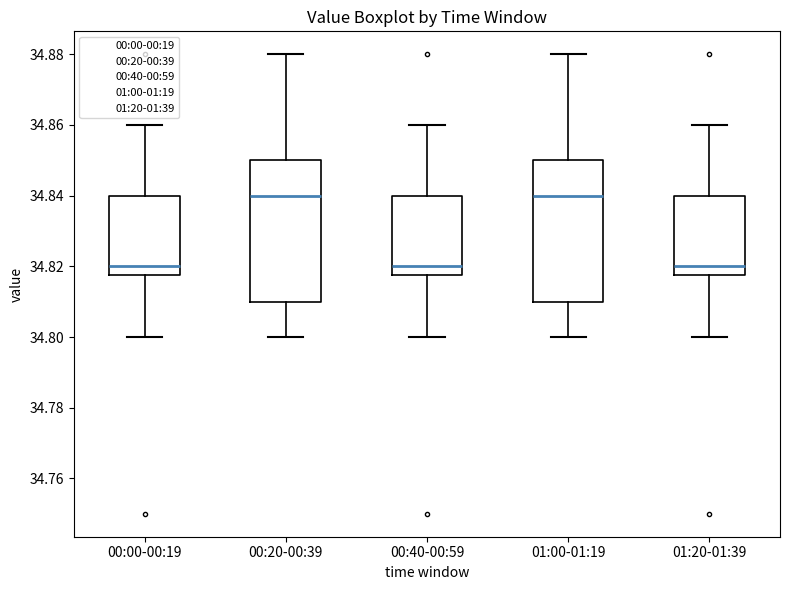

Reading left to right, transcribe this box plot: for each box, give where its median line is, the range the box spans, and where its two whiskers end, as read against the y-axis. The values are not printed on the chart, so give them approximately, as read against the axis.

00:00-00:19: median 34.820, box 34.818 to 34.840, whiskers 34.800 to 34.860
00:20-00:39: median 34.840, box 34.810 to 34.850, whiskers 34.800 to 34.880
00:40-00:59: median 34.820, box 34.818 to 34.840, whiskers 34.800 to 34.860
01:00-01:19: median 34.840, box 34.810 to 34.850, whiskers 34.800 to 34.880
01:20-01:39: median 34.820, box 34.818 to 34.840, whiskers 34.800 to 34.860